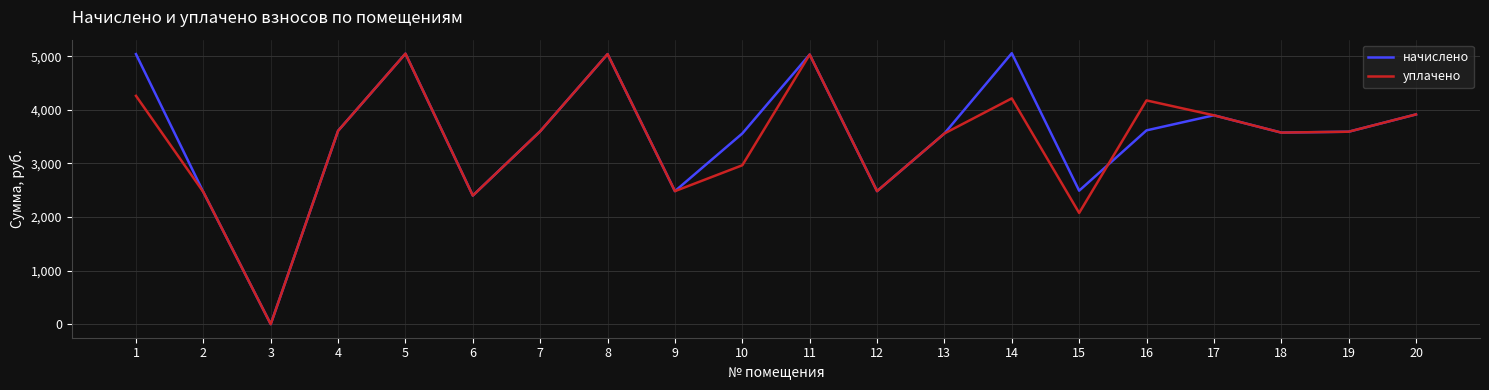

At which label does уплачено first exceed 3601?

1